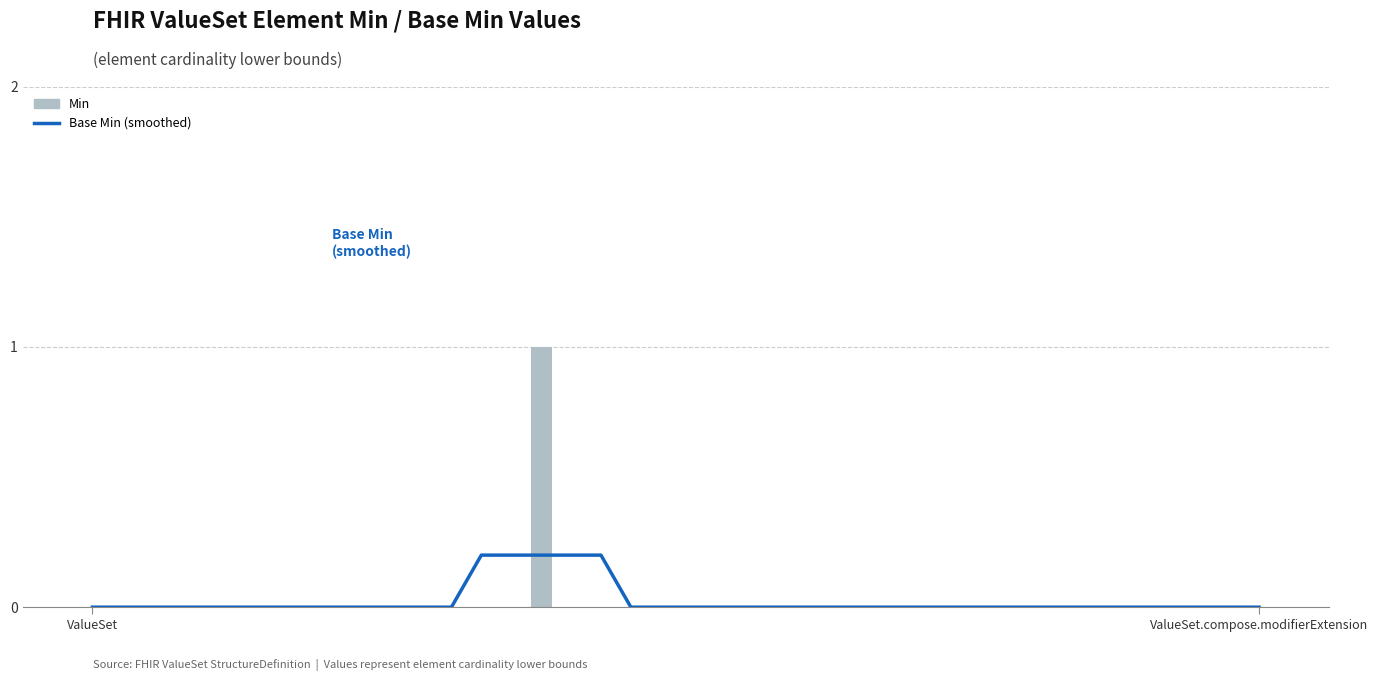

How many categories are shown in the chart?

40